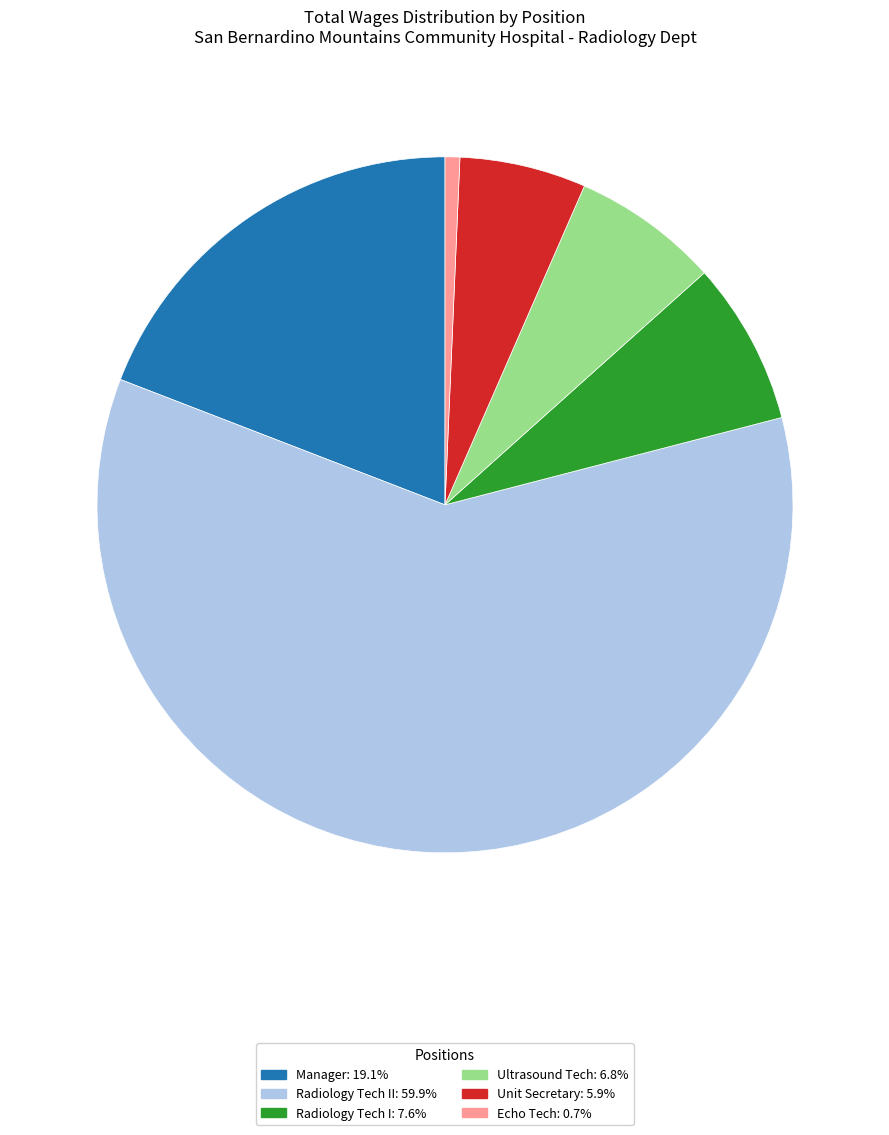

Do Ultrasound Tech: 6.8% and Radiology Tech II: 59.9% together represent more than half of the pie?

Yes